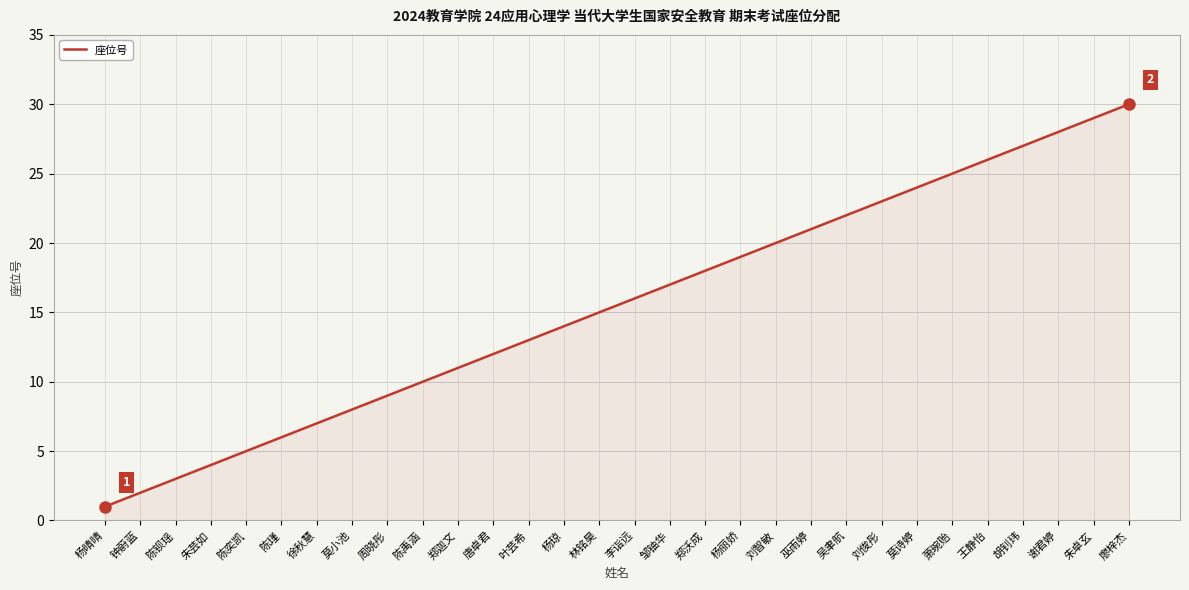

True or false: the data shows 5 at 刘智敏.

False